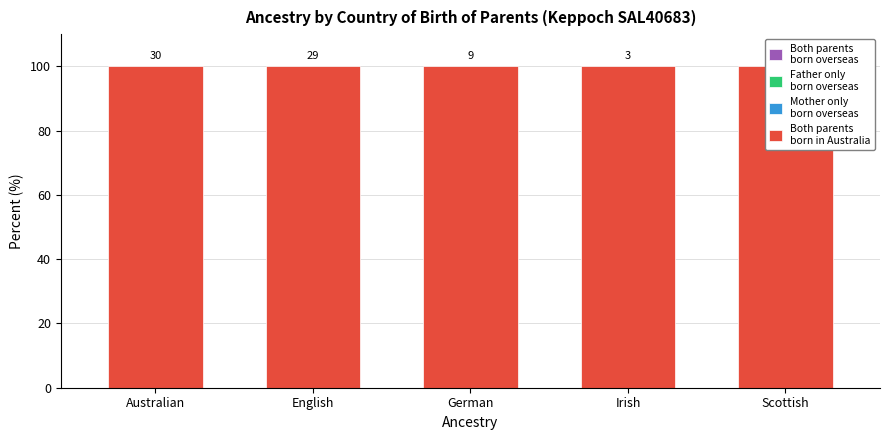

Rank the categories by Father only born overseas value from highest to lowest.

Australian, English, German, Irish, Scottish